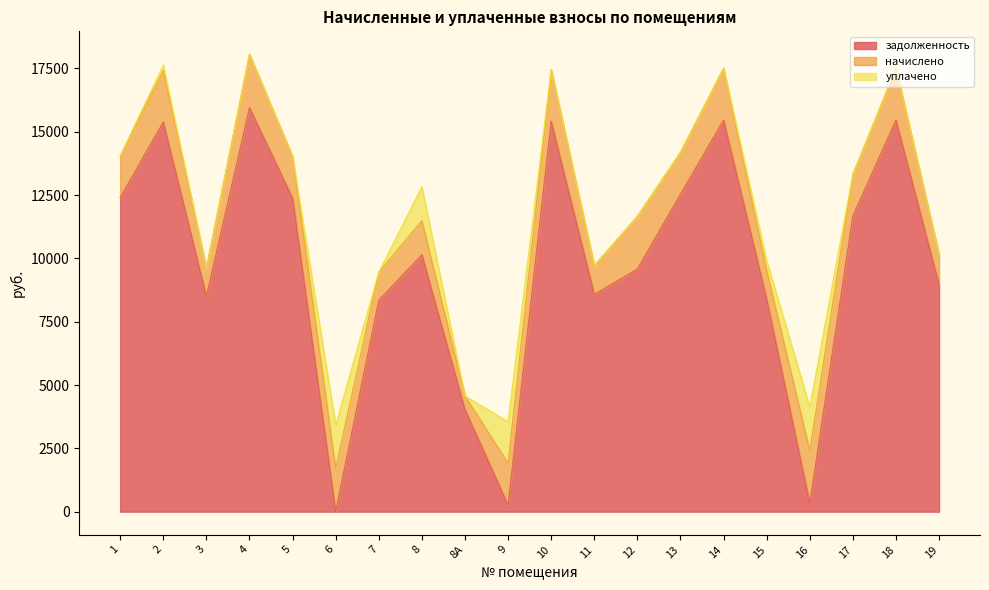

Which series has the largest total across all categories?

задолженность